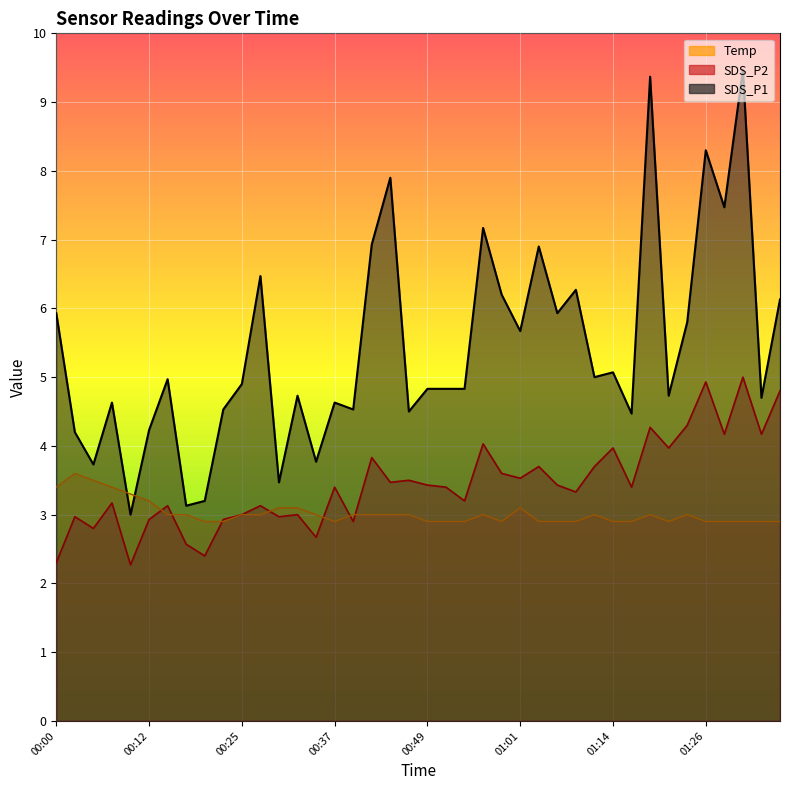

How many data points does each series have?

40